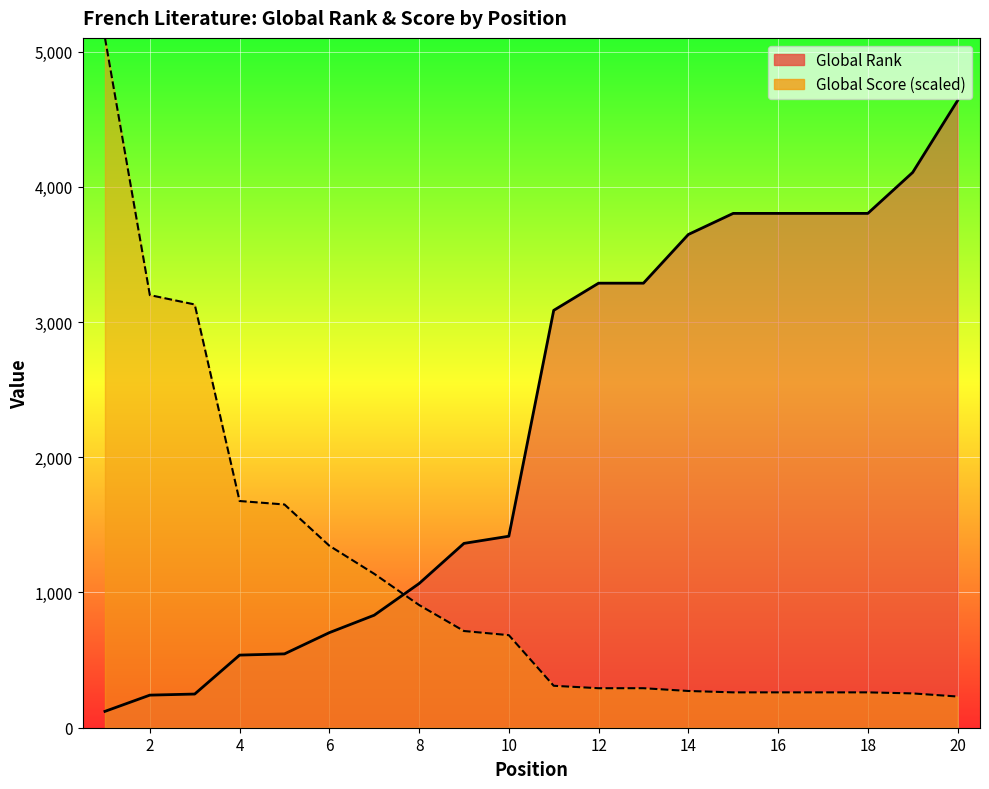

After their last crossing, which series has the higher values: Global Score or Global Rank?

Global Rank